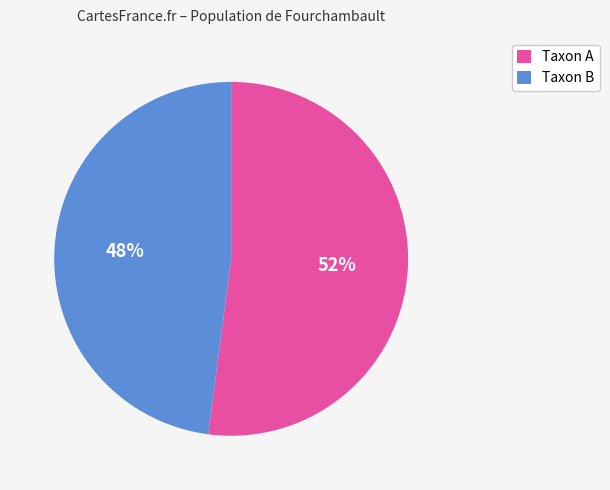

Count the number of slices in the pie.

2